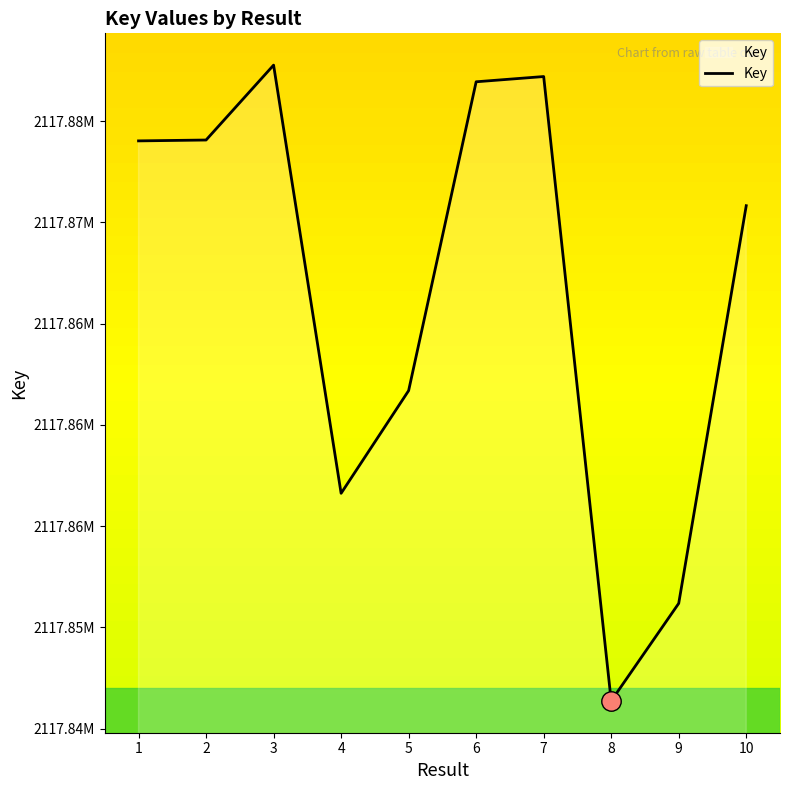

The value at 6 is 560206607. True or false?

False